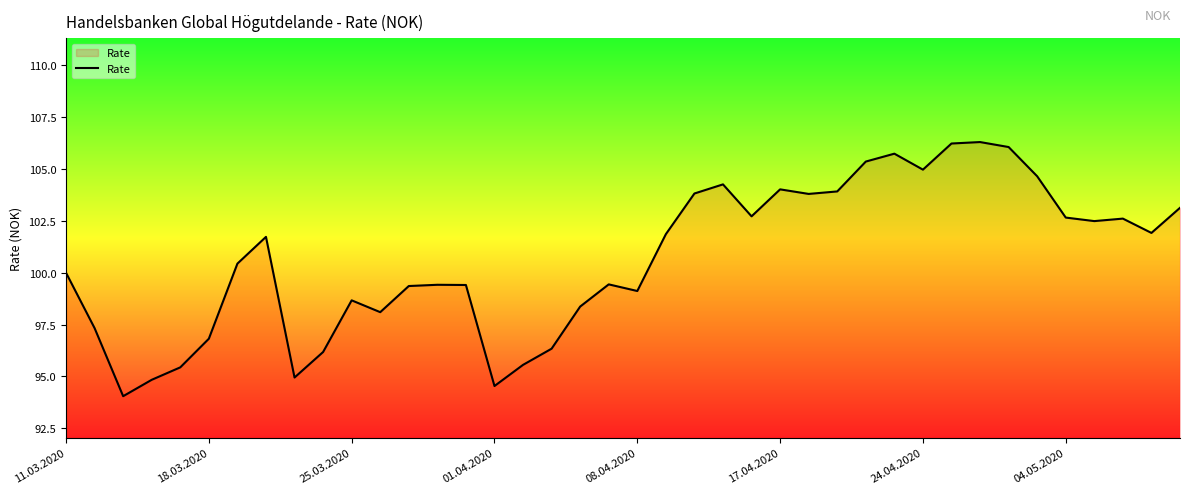

What is the maximum value shown in the chart?

106.3